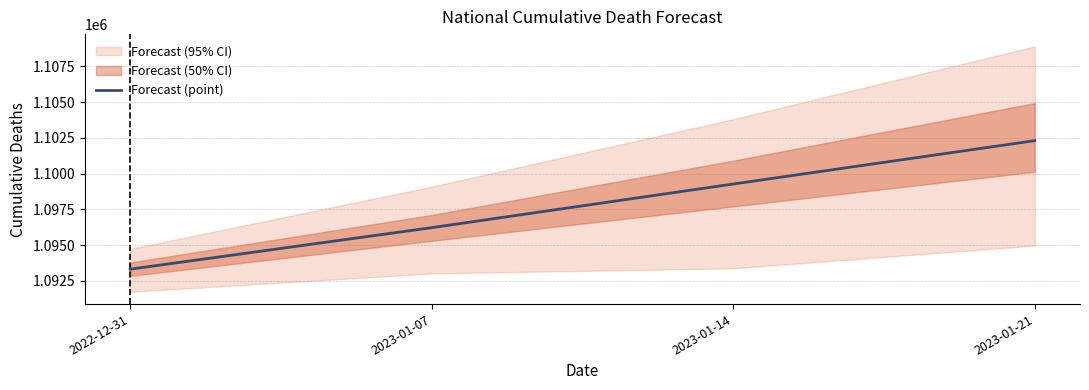

Where does the data first go above 1099274?

2023-01-21